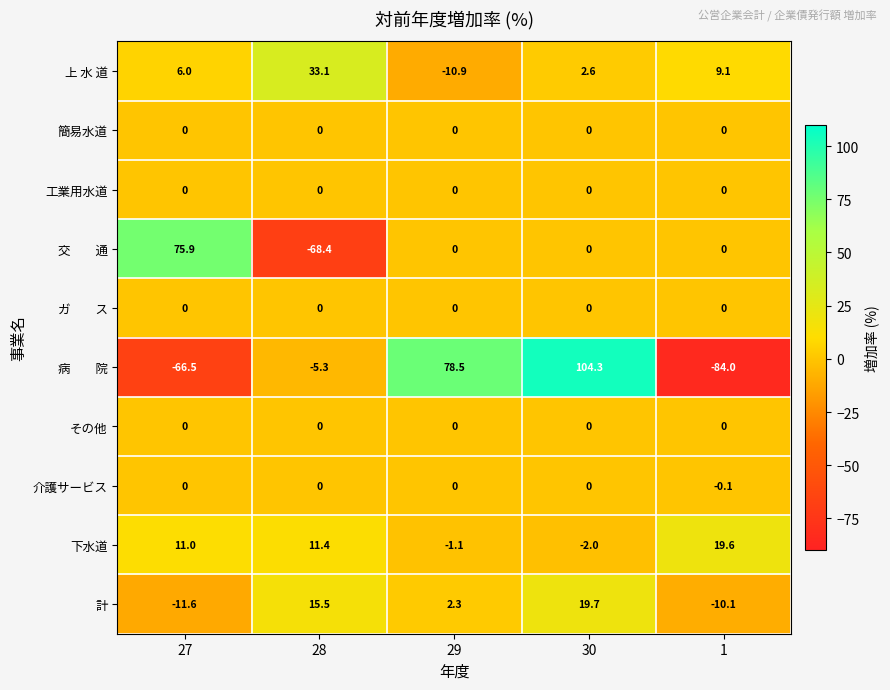

At how many categories does at least one series exceed 71?

3